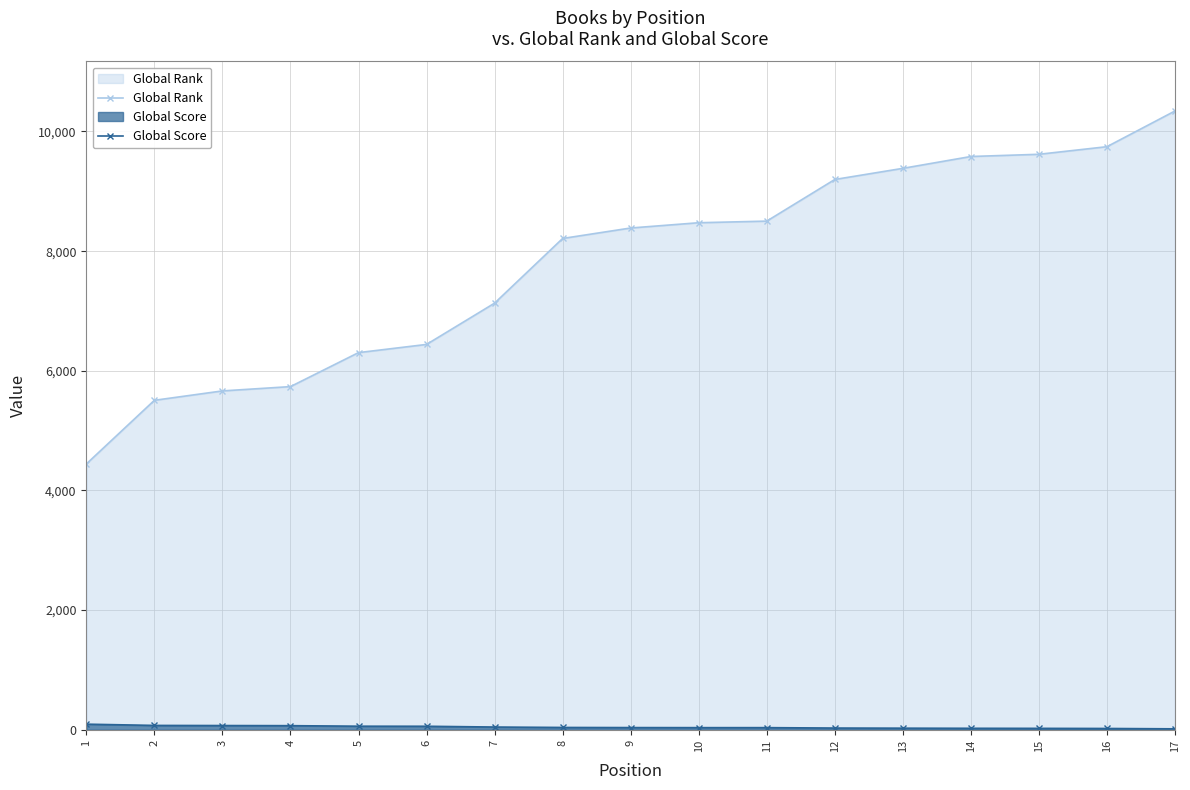

Which has a higher value, 6 or 12?

12